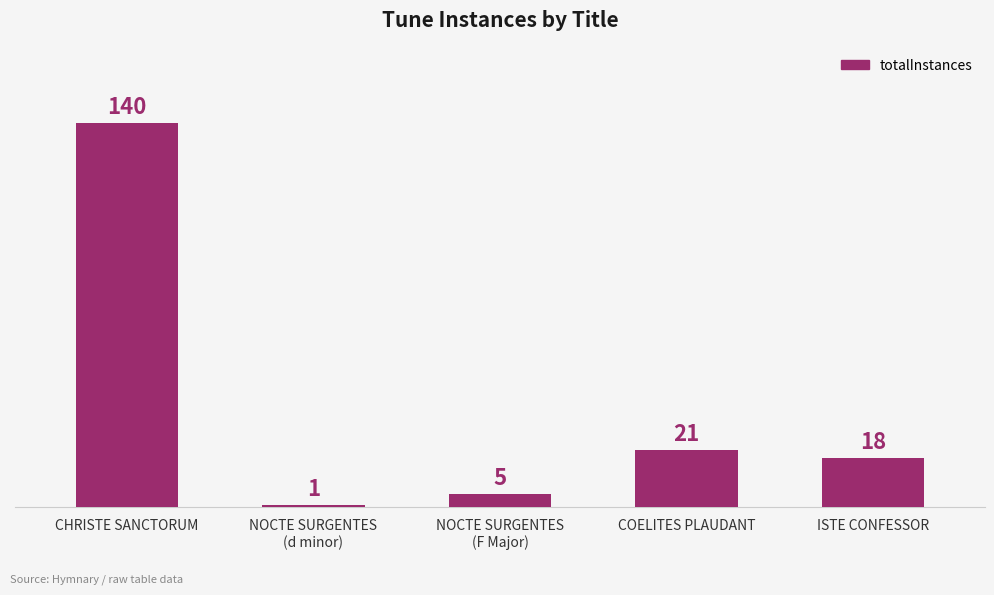

Rank the categories by value from lowest to highest.

NOCTE SURGENTES
(d minor), NOCTE SURGENTES
(F Major), ISTE CONFESSOR, COELITES PLAUDANT, CHRISTE SANCTORUM